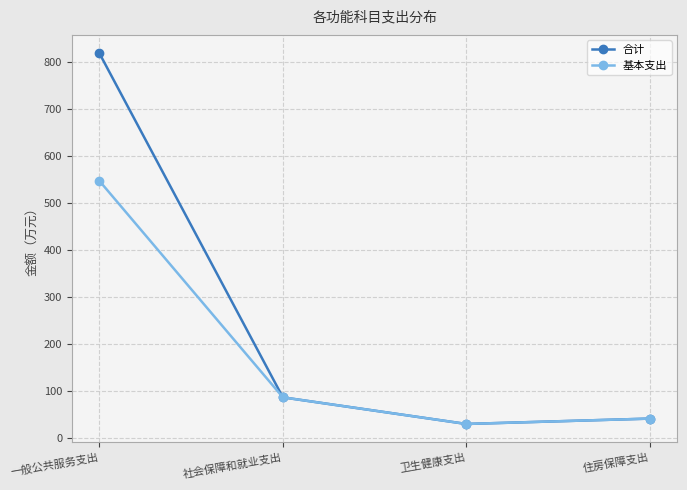

List the series in order of their peak value, highest first.

合计, 基本支出